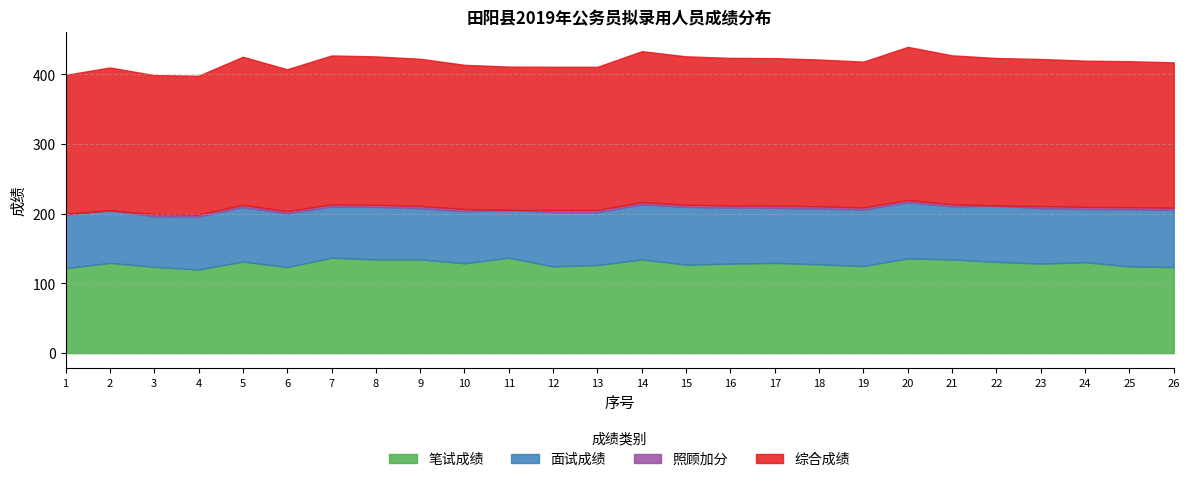

Is it true that 笔试成绩 equals 124.5 at 25?

True